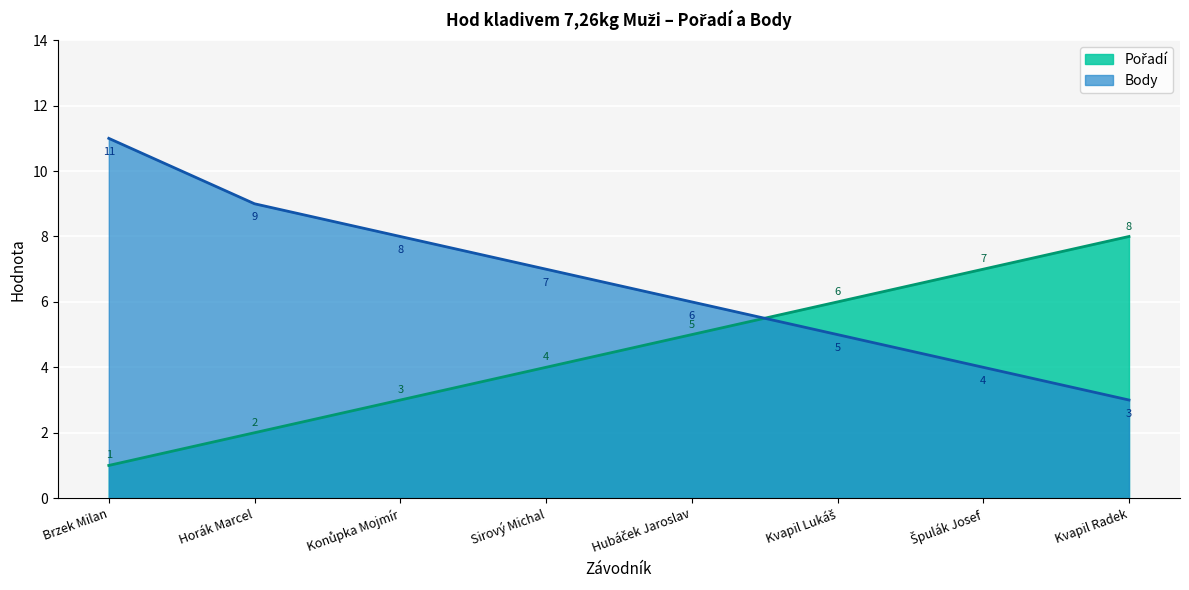

Reading left to right, transcribe all the data shown in this chart.

Pořadí: 1	2	3	4	5	6	7	8
Body: 11	9	8	7	6	5	4	3